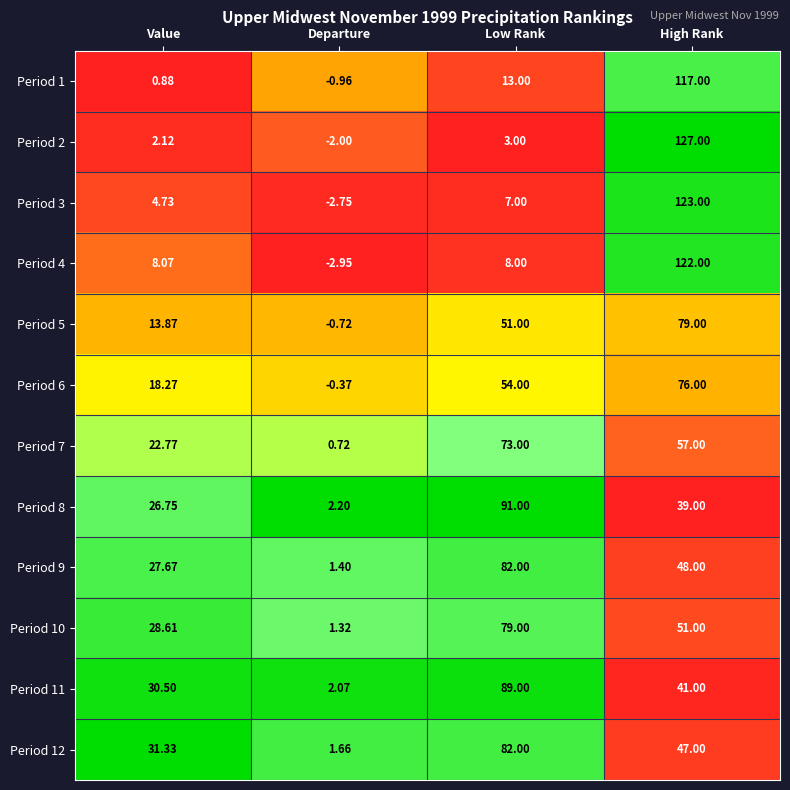

Rank the series at High Rank from lowest to highest value.

Period 8, Period 11, Period 12, Period 9, Period 10, Period 7, Period 6, Period 5, Period 1, Period 4, Period 3, Period 2